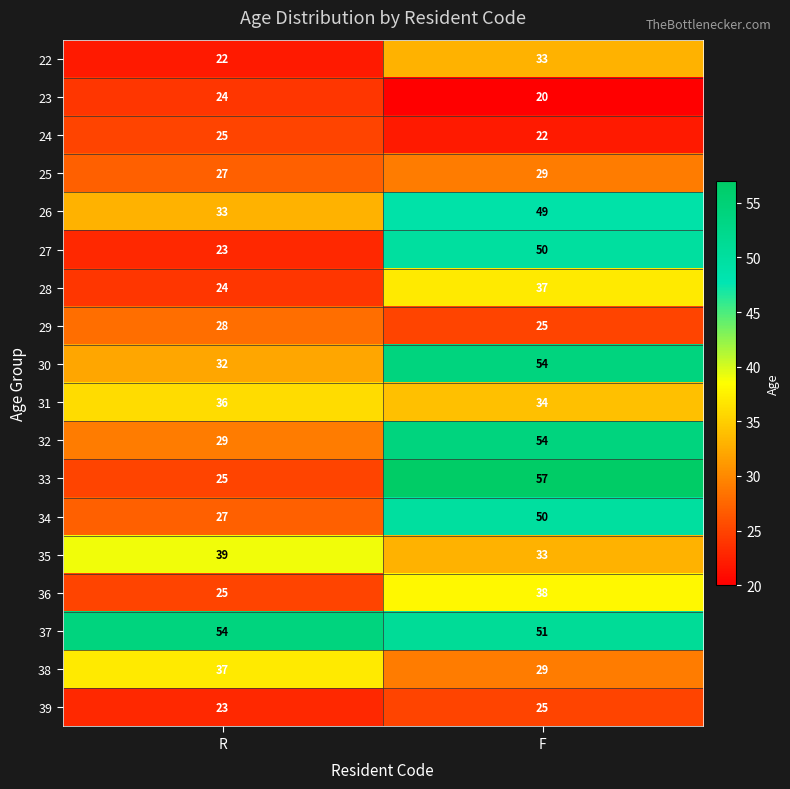

At which category is the sum across all series the highest?

F